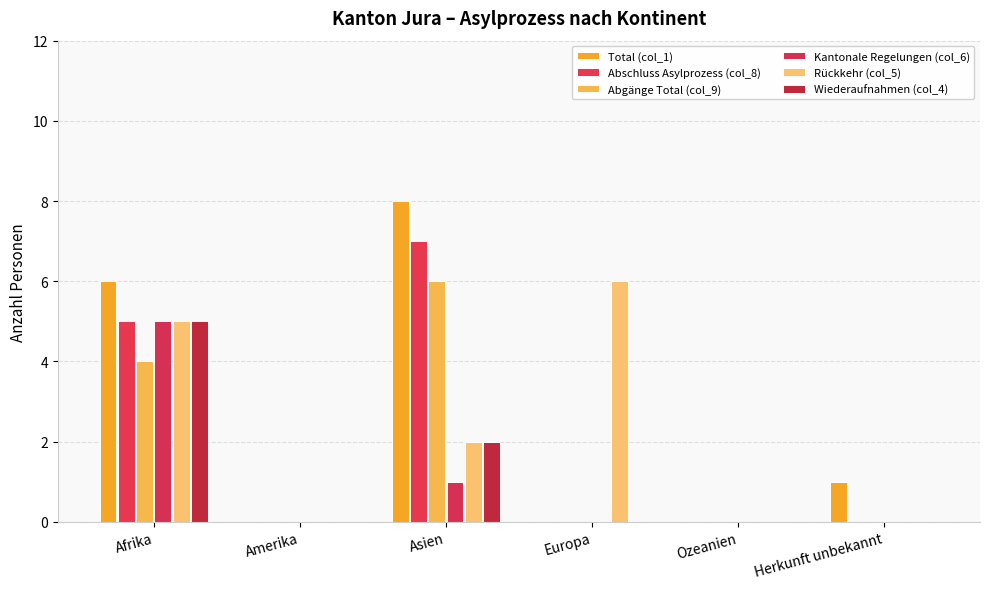

What are all the series names shown in the legend?

Total (col_1), Abschluss Asylprozess (col_8), Abgänge Total (col_9), Kantonale Regelungen (col_6), Rückkehr (col_5), Wiederaufnahmen (col_4)